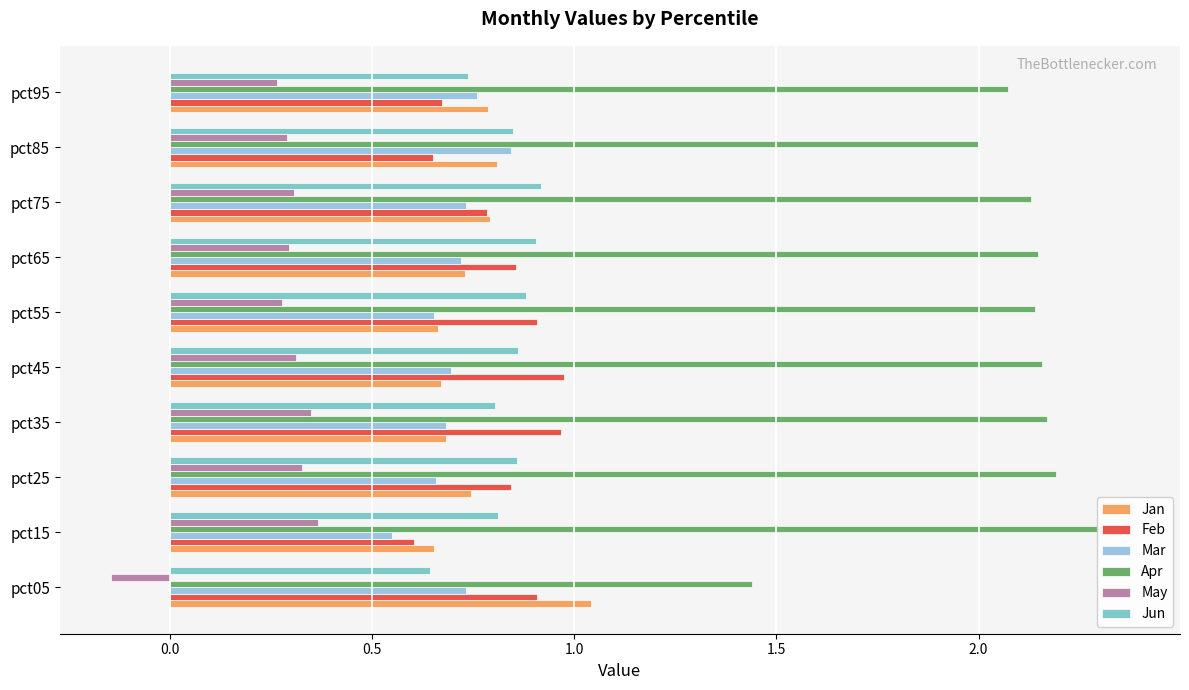

List the series in order of their peak value, highest first.

Apr, Jan, Feb, Jun, Mar, May